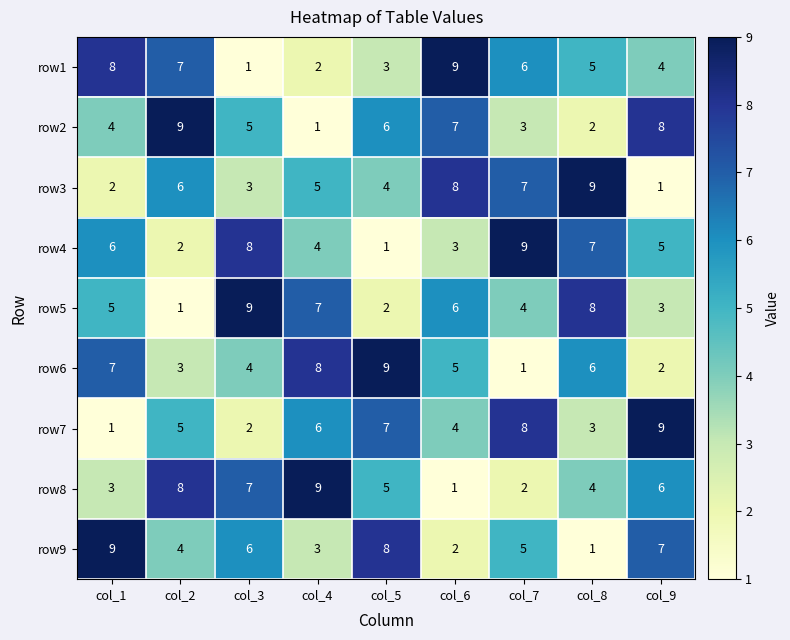

What is the spread (max minus min) of values at col_2?

8